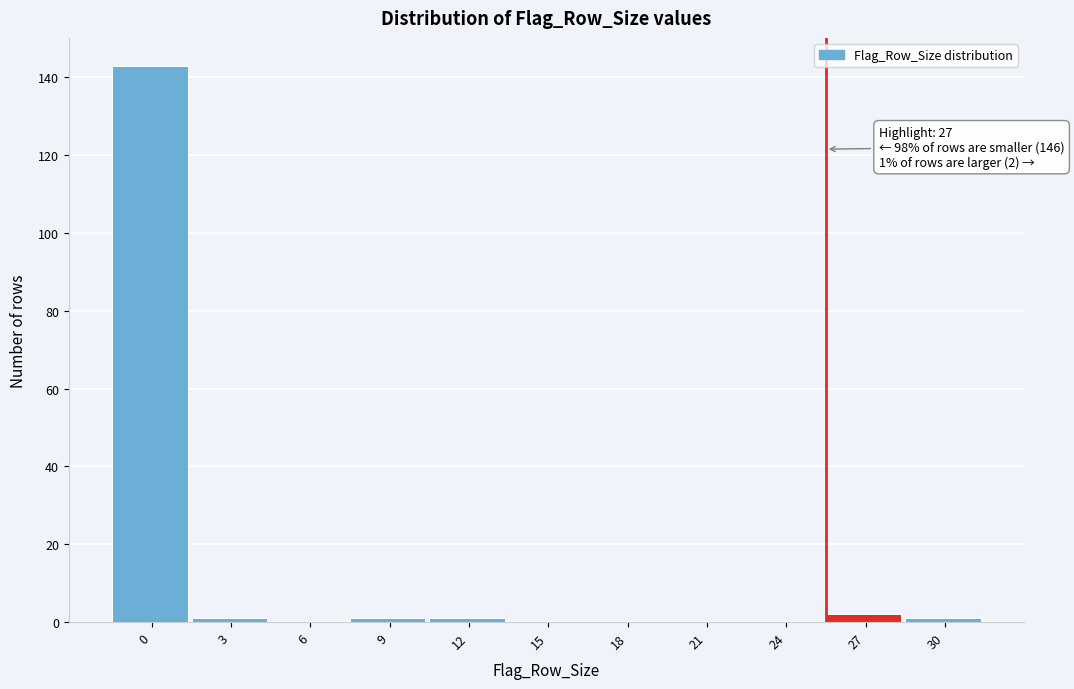

Reading left to right, extract all data points from this chart.

0=143	3=1	6=0	9=1	12=1	15=0	18=0	21=0	24=0	27=2	30=1